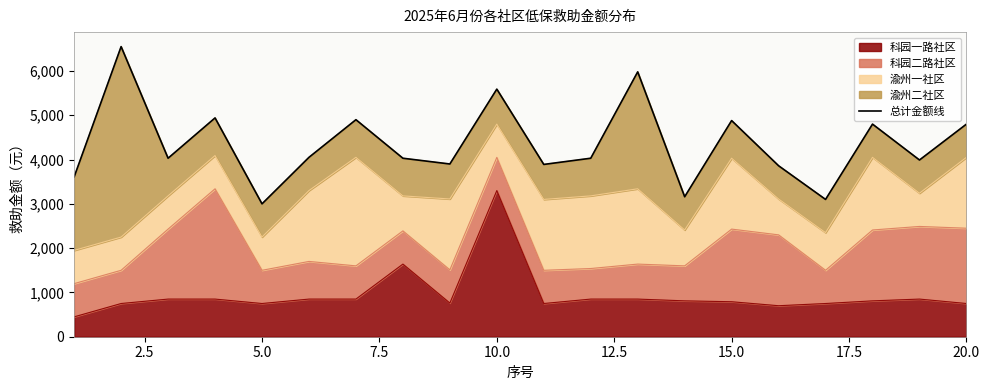

At which category does the data reach its first local valley?

5.0